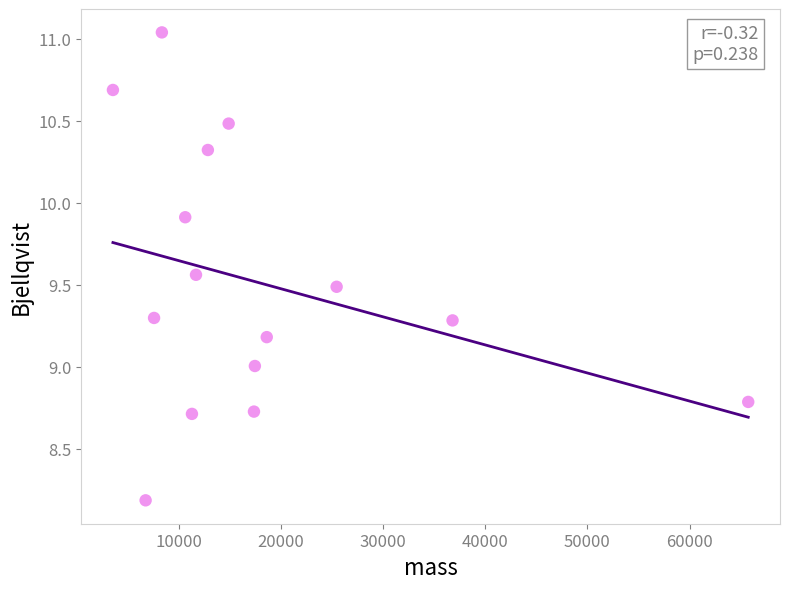

What is the range of X values (max minus min)?

62170.4